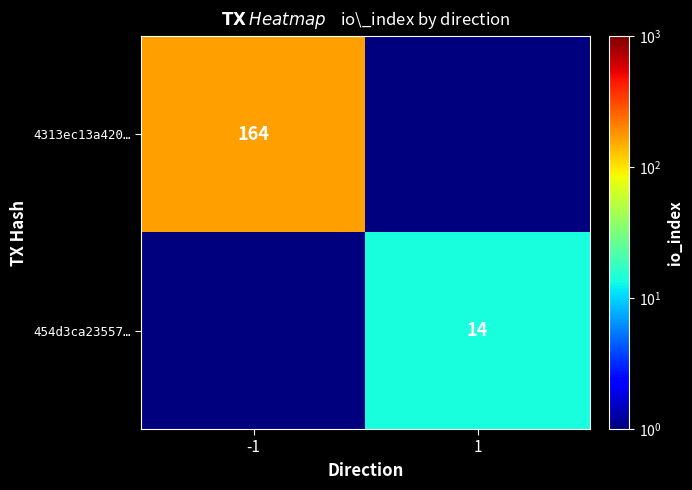

Is it true that 454d3ca23557… equals 14 at 1?

True